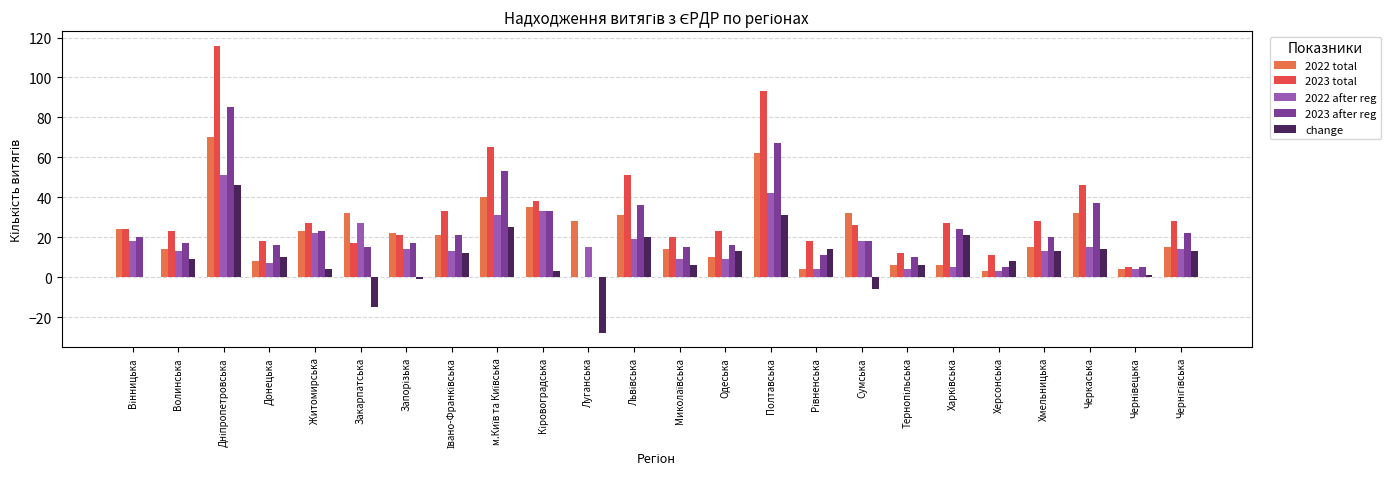

Are the bars horizontal?

No